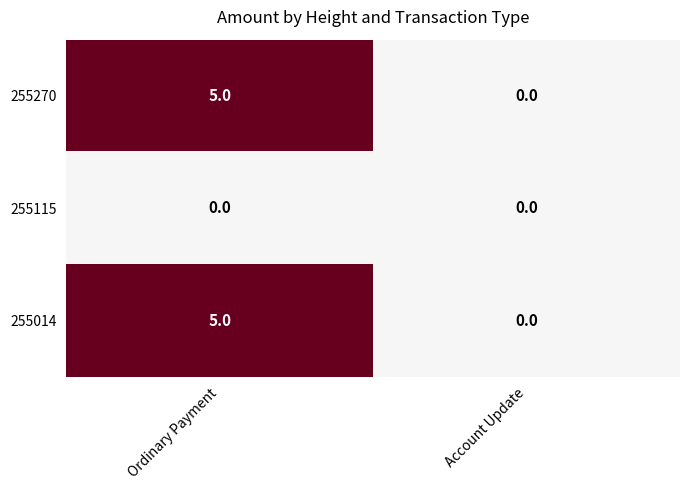

What is the difference between the maximum and minimum values in the 255270 series?

5